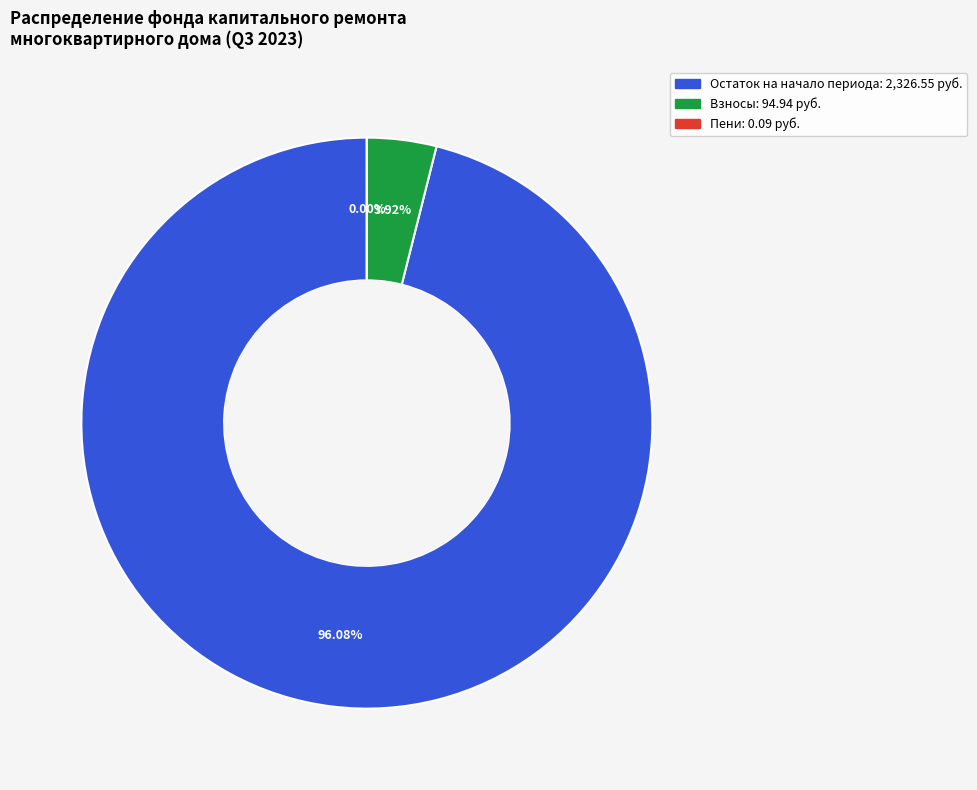

Is there a majority slice in this chart?

Yes